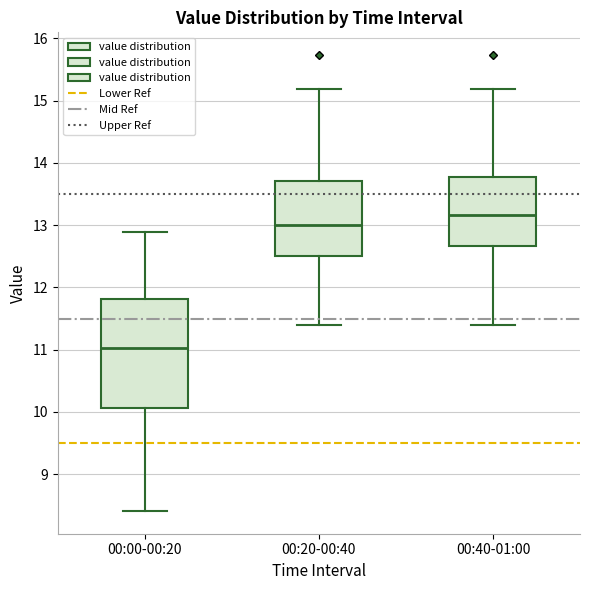

Reading left to right, read every box against the y-axis: the position of its median line, the range the box covers, and the ends of its whiskers. The values are not printed on the chart, so give them approximately, as read against the axis.

00:00-00:20: median 11.0, box 10.1 to 11.8, whiskers 8.4 to 12.9
00:20-00:40: median 13.0, box 12.5 to 13.7, whiskers 11.4 to 15.2
00:40-01:00: median 13.2, box 12.7 to 13.8, whiskers 11.4 to 15.2